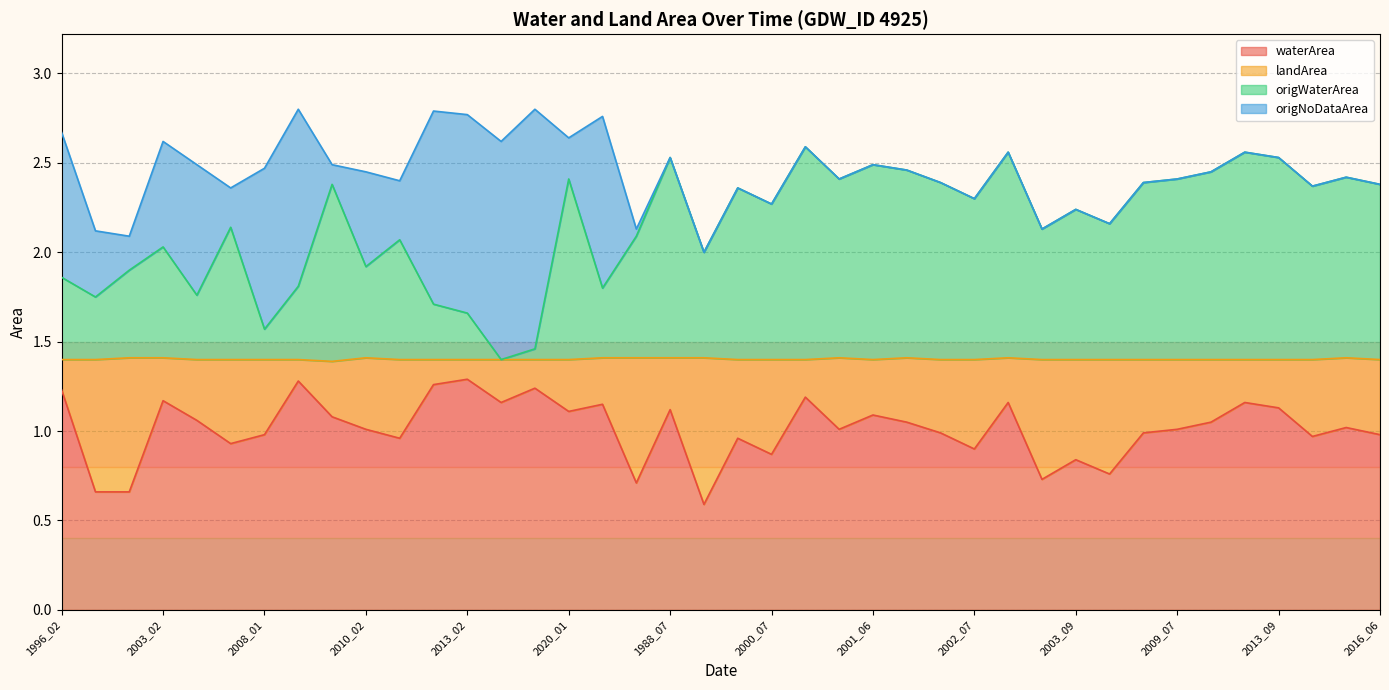

How many values in the waterArea series exceed 1?

23